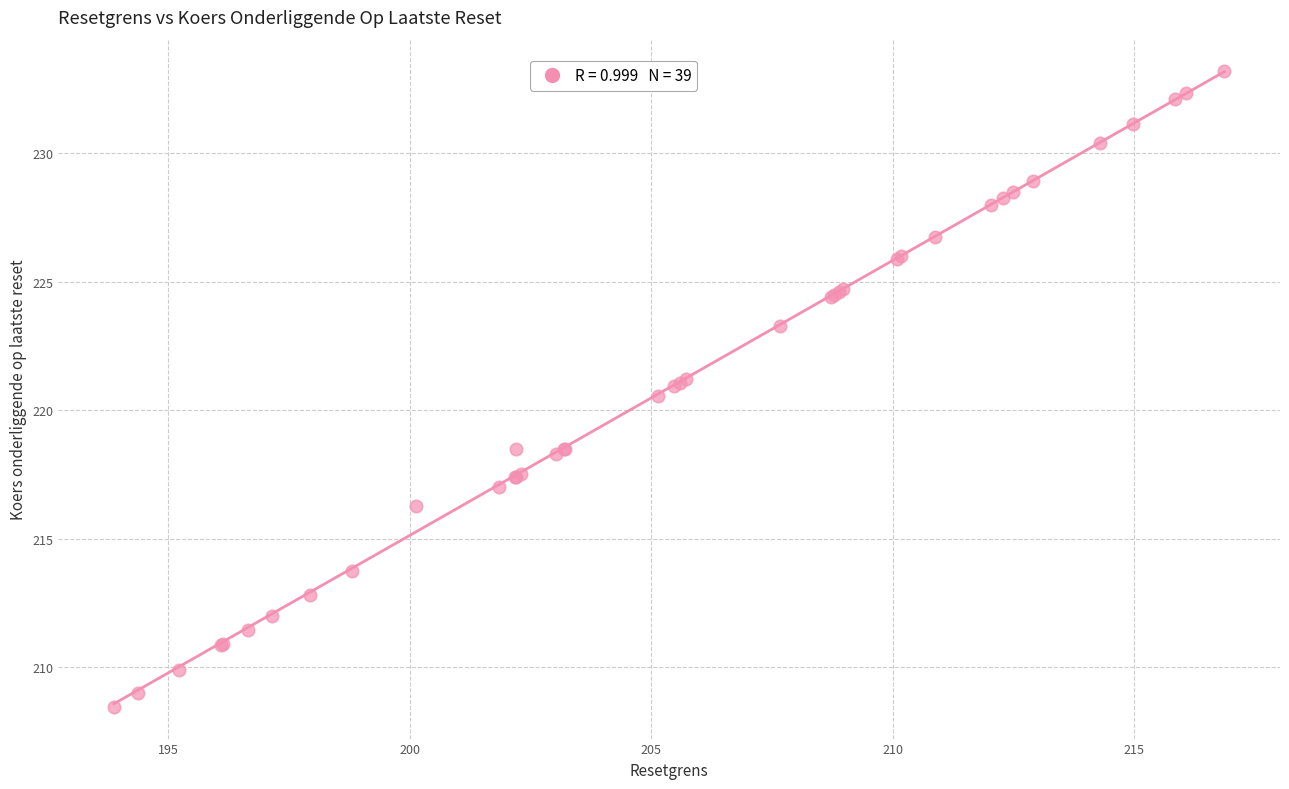

What Y value in the scatter plot is closest to 220?

220.6